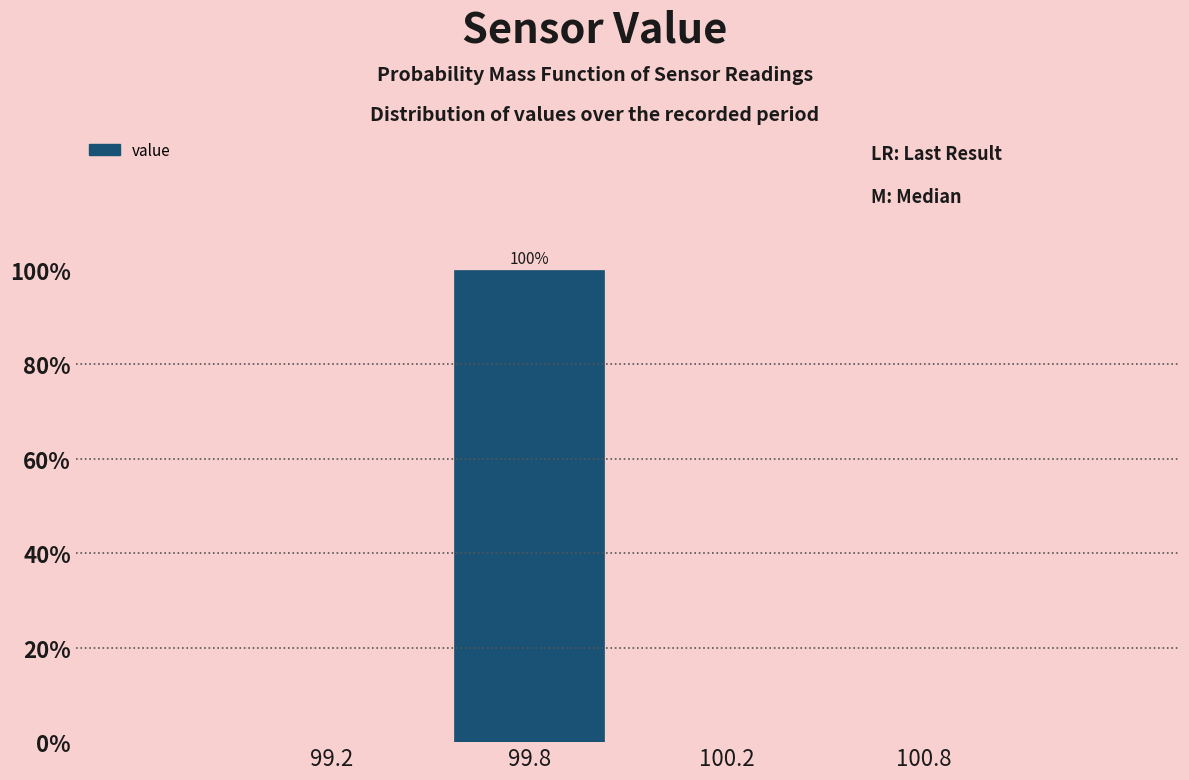

Reading left to right, what are all the values shown in this chart?

99.2=0	99.8=100	100.2=0	100.8=0